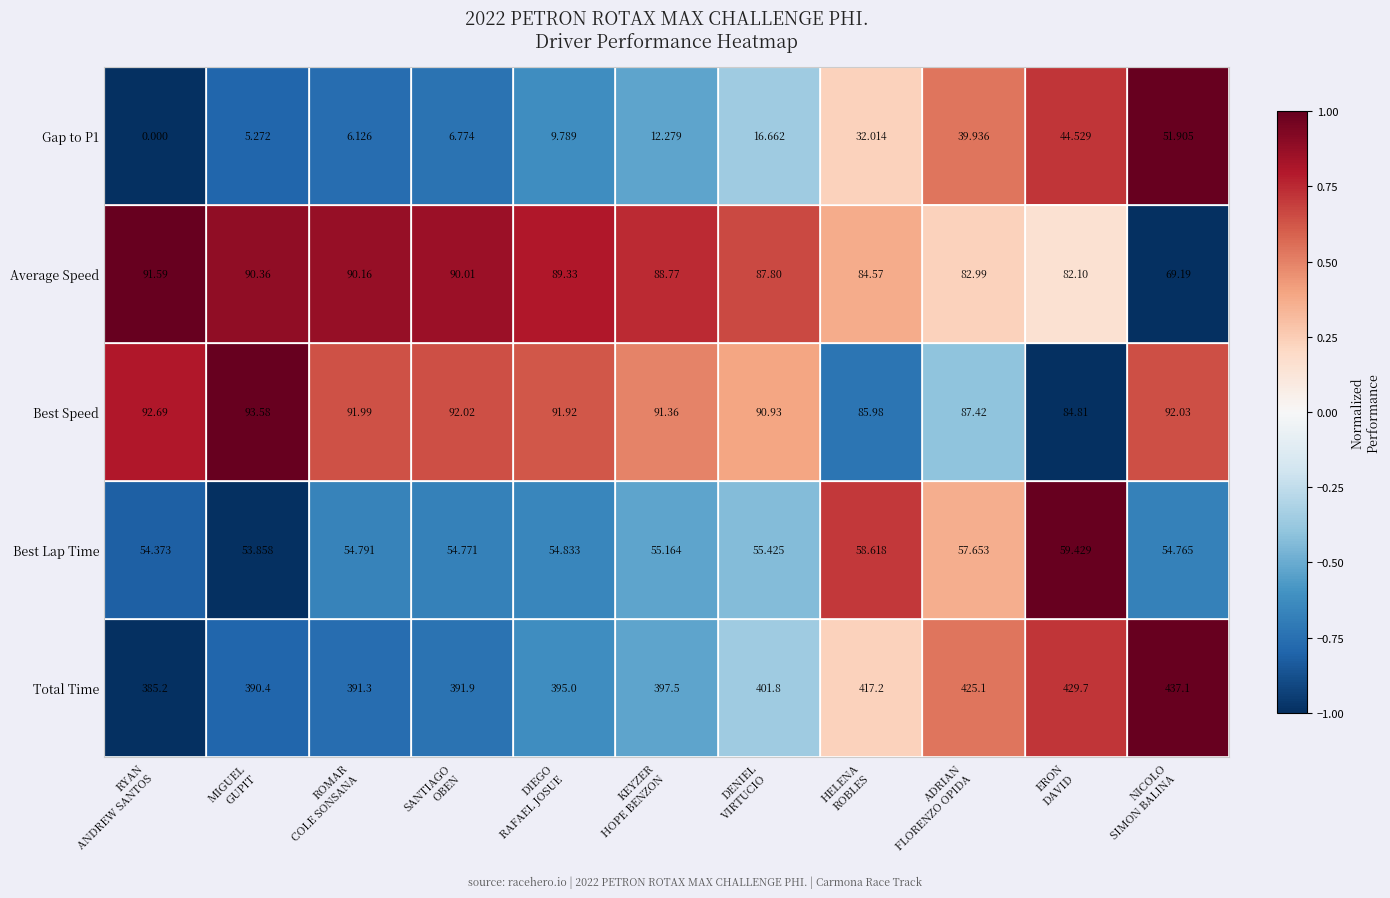

Which series has the largest total across all categories?

Total Time